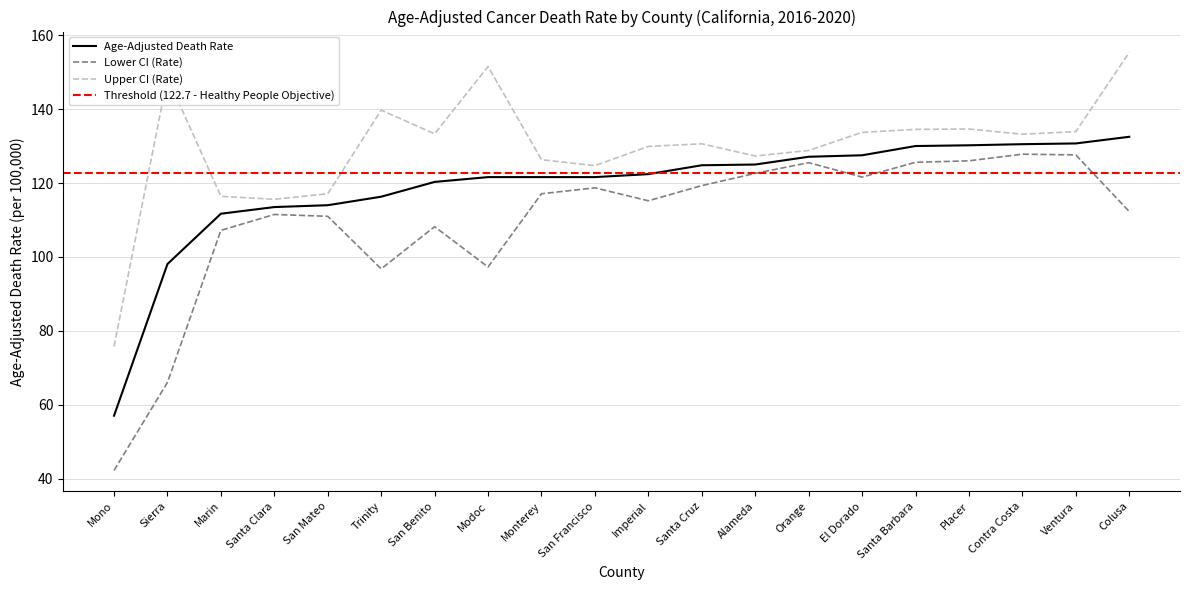

How many data points in Lower CI (Rate) are above 117?

10